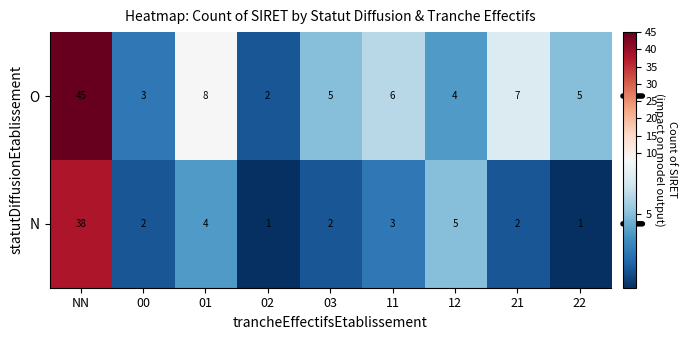

List the series in order of their peak value, lowest first.

N, O